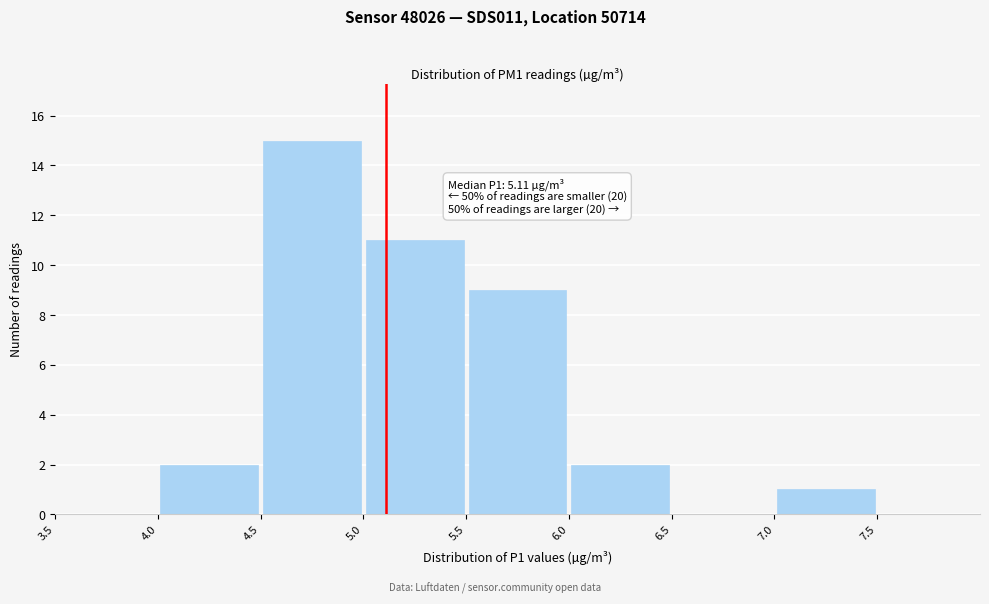

Over which range of the x-axis is the bar tallest?

4.5 to 5.0